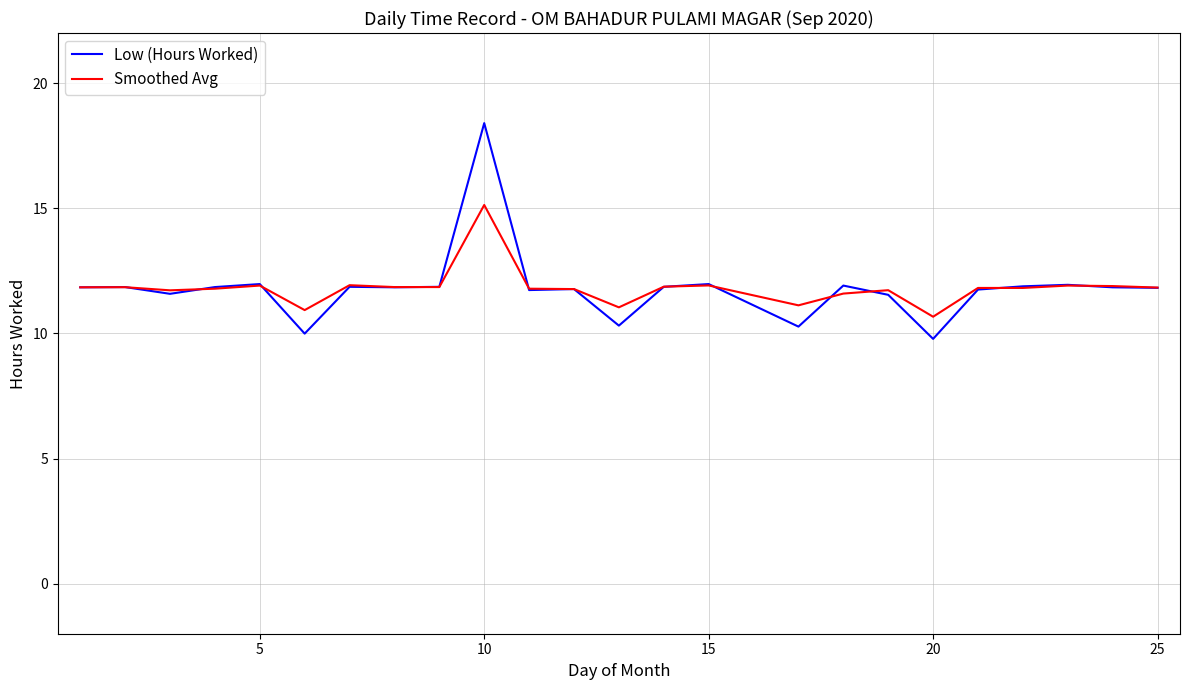

What is the lowest value of the Low (Hours Worked) series?

9.8